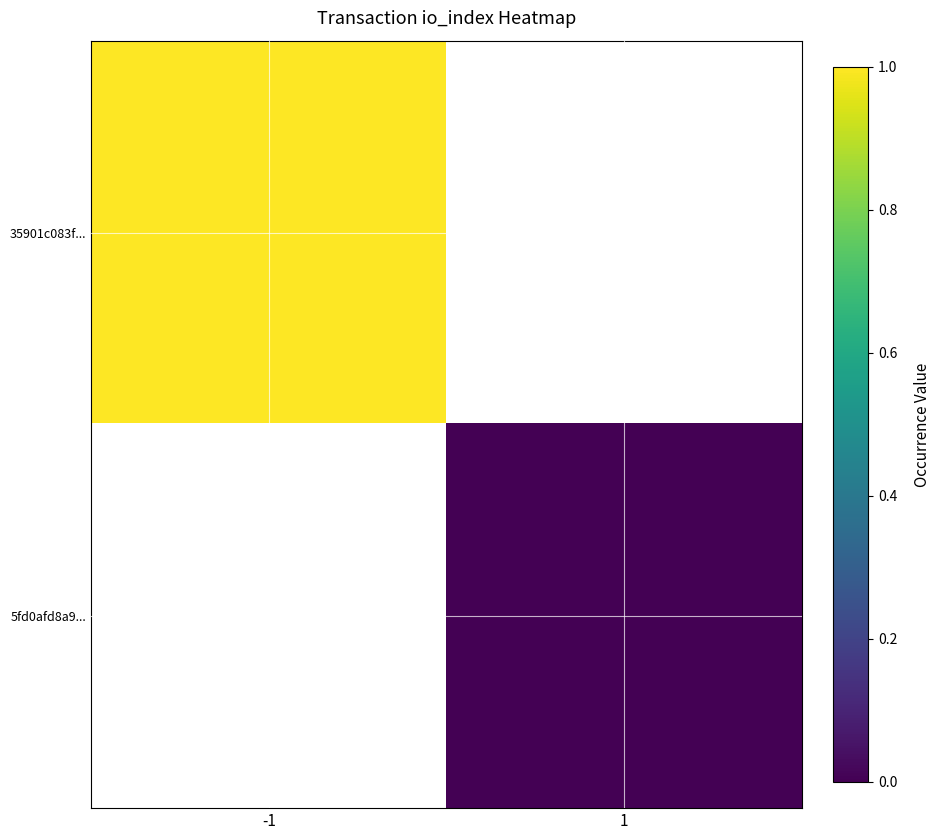

How many data points does each series have?

2